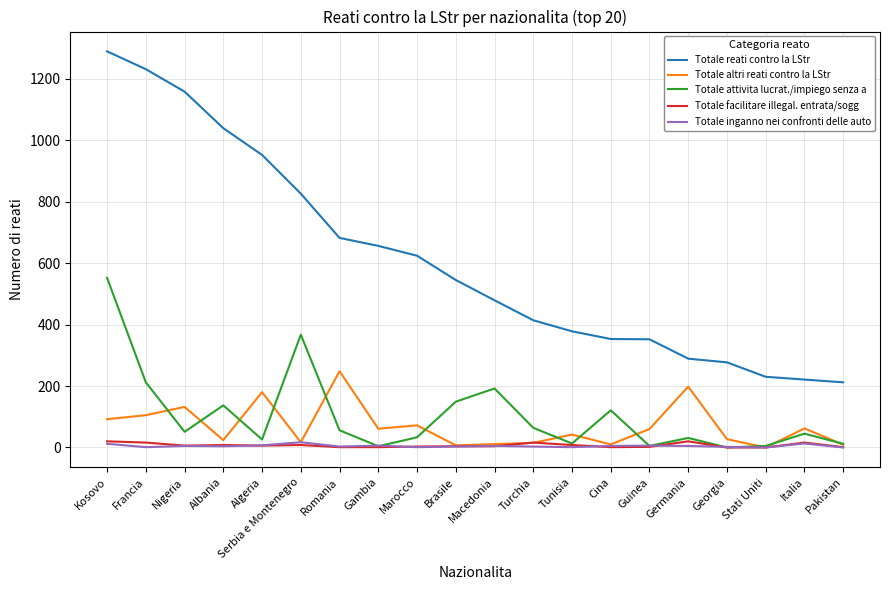

Is it true that Totale altri reati contro la LStr equals 61 at Gambia?

True